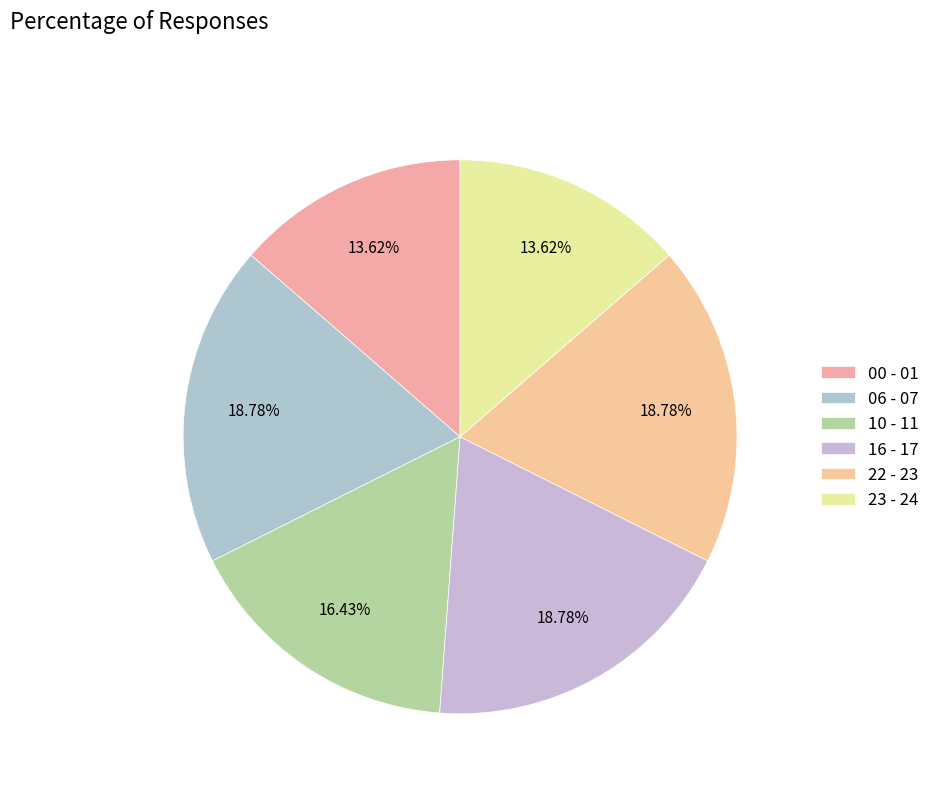

To the nearest percent, what is the difference between the largest and smallest slice percentages?

5%